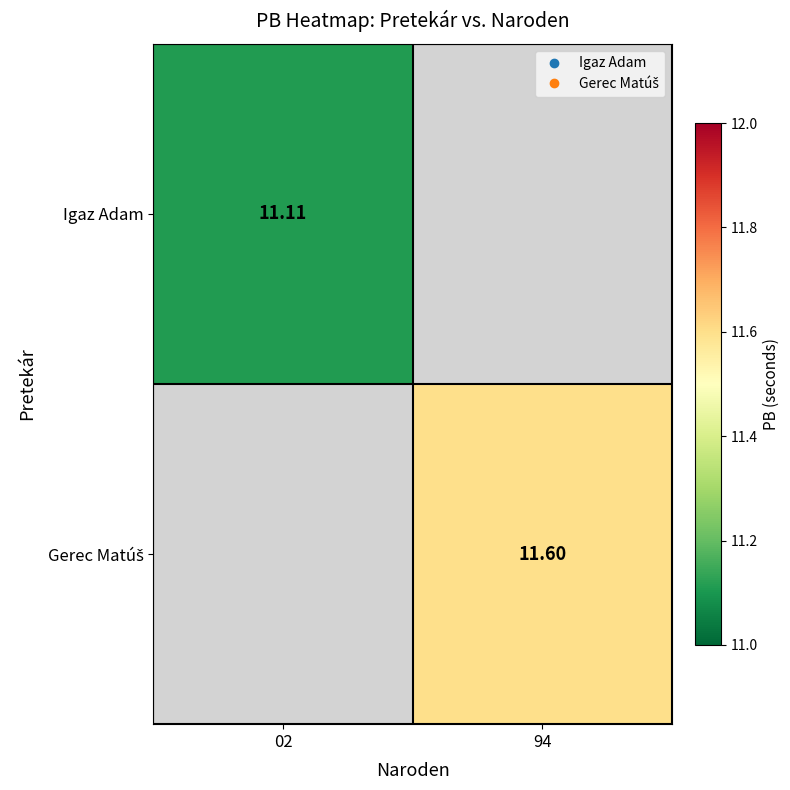

How many values in Gerec Matúš are above zero?

1